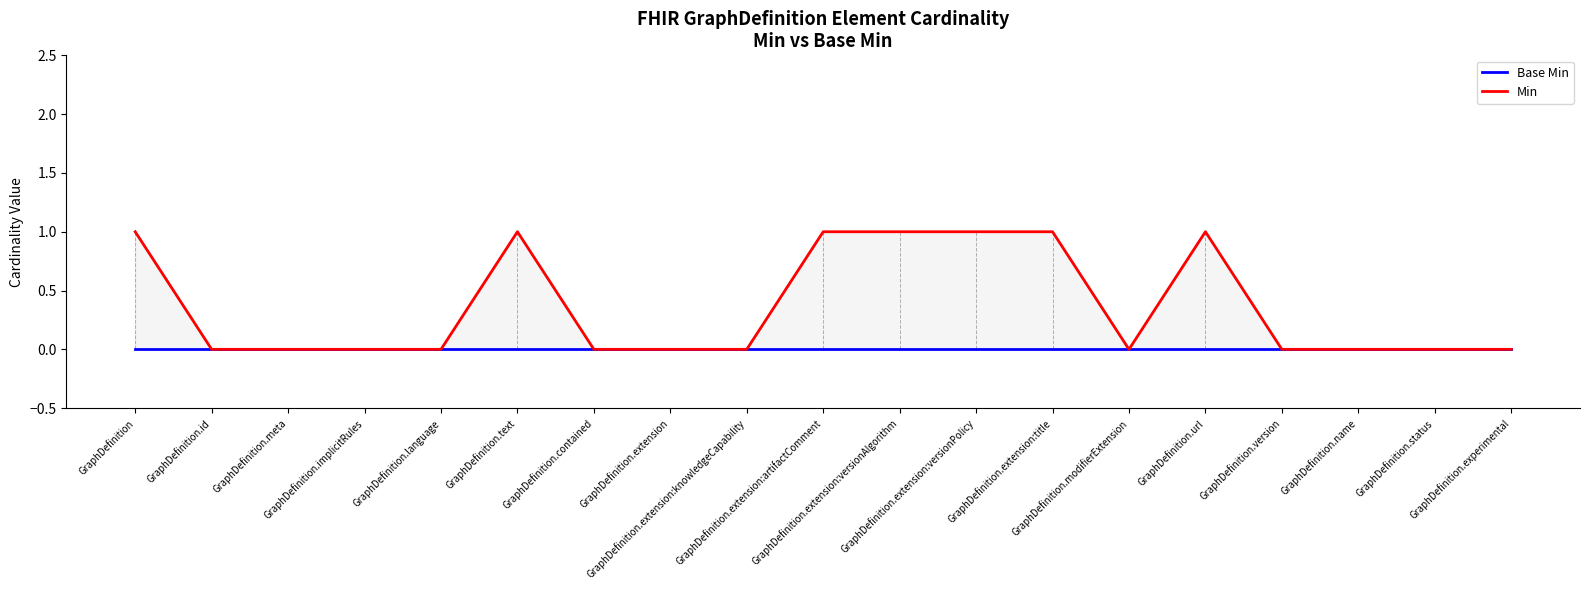

How many interior local valleys does the Min series have?

1